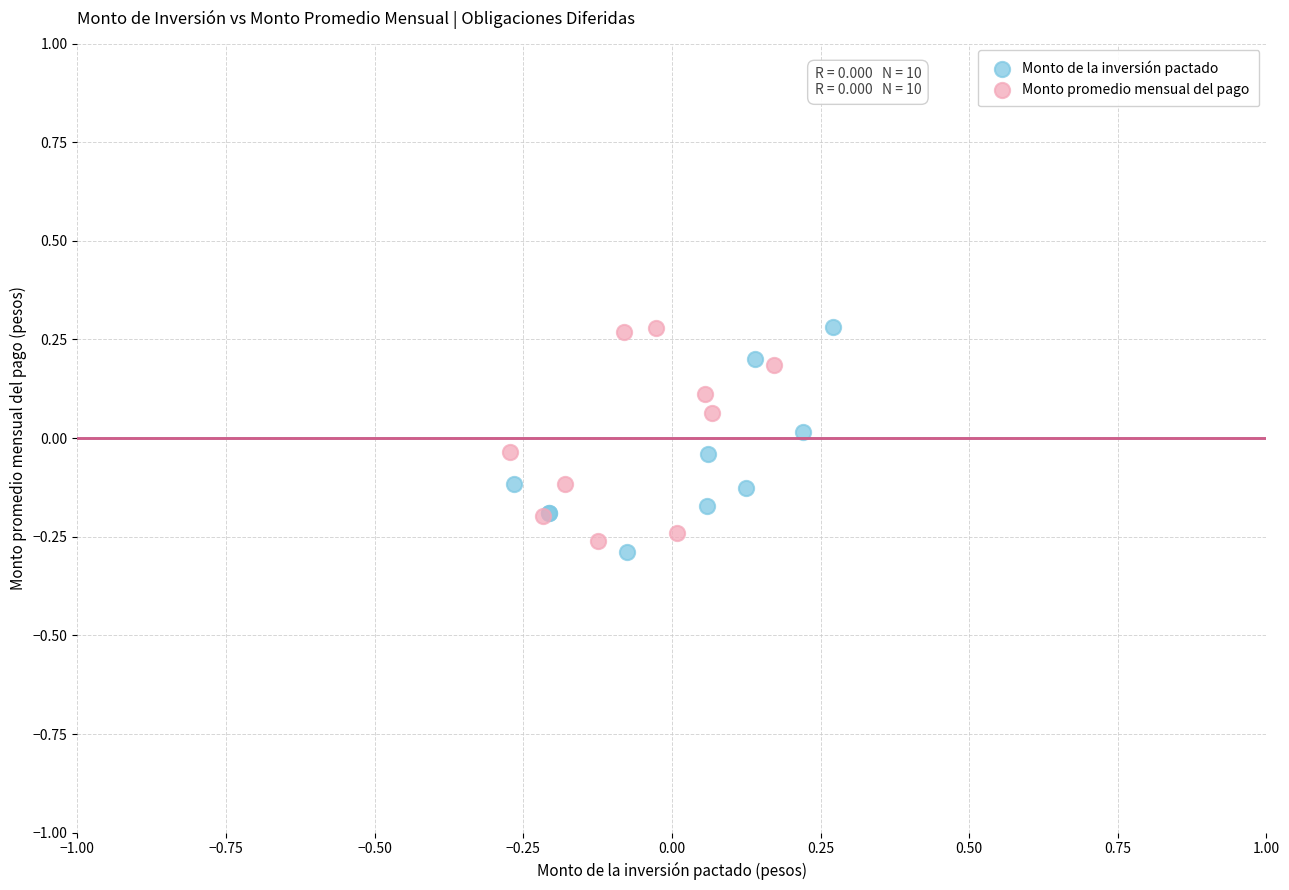

What are all the series names shown in the legend?

Monto de la inversión pactado, Monto promedio mensual del pago